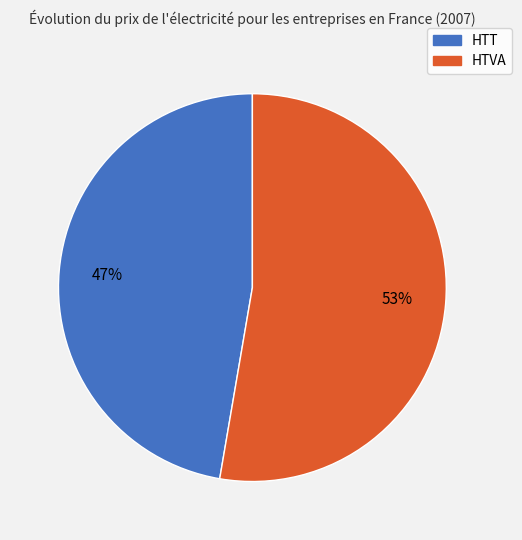

To the nearest percent, what is the average slice percentage?

50%